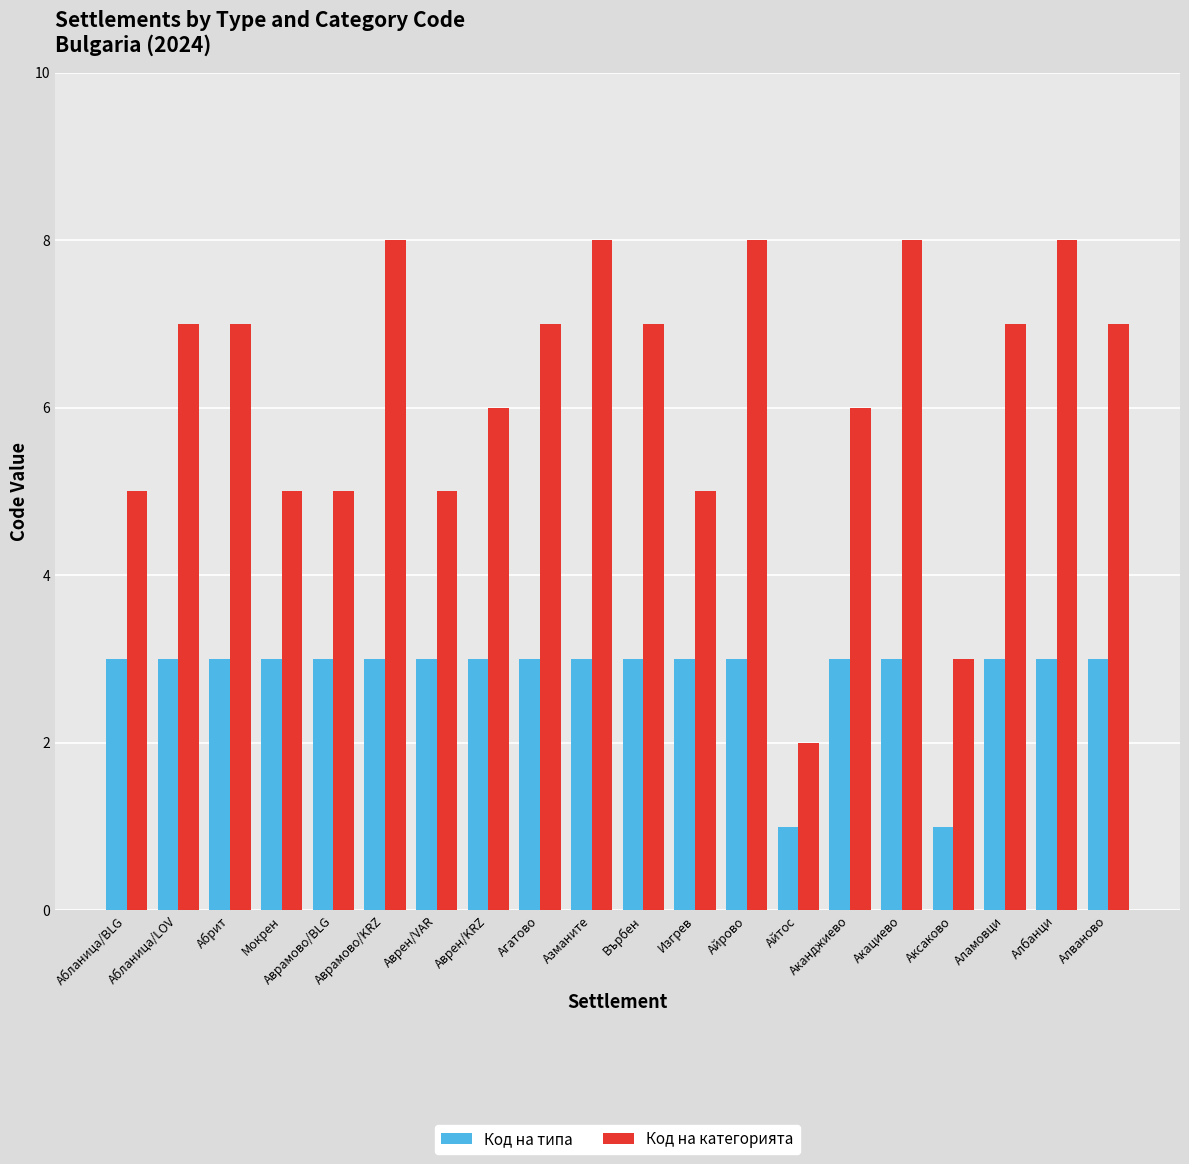

Reading left to right, what are all the values shown in this chart?

Код на типа: 3	3	3	3	3	3	3	3	3	3	3	3	3	1	3	3	1	3	3	3
Код на категорията: 5	7	7	5	5	8	5	6	7	8	7	5	8	2	6	8	3	7	8	7